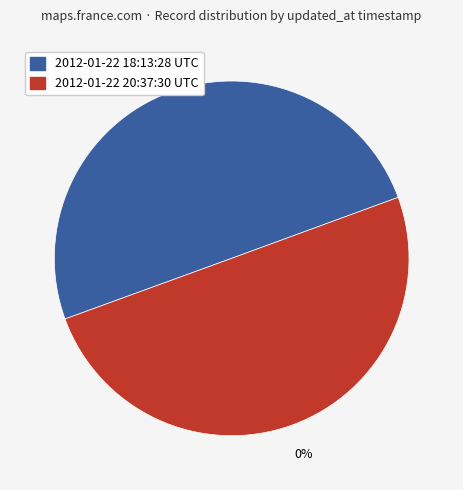

What percentage is the 2012-01-22 18:13:28 UTC slice, to the nearest percent?

50%